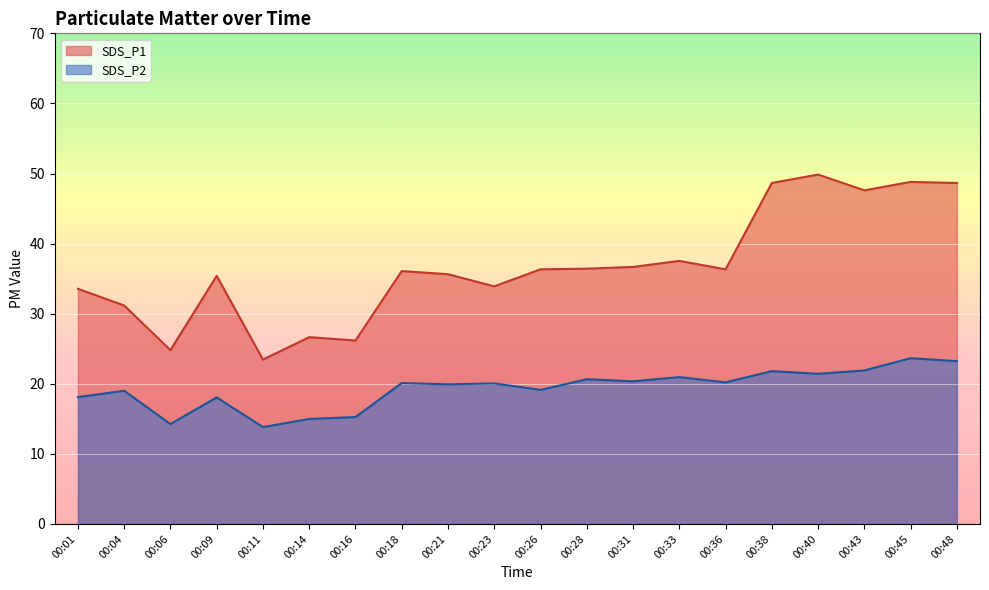

At which label is SDS_P1 closest to 36?

00:18